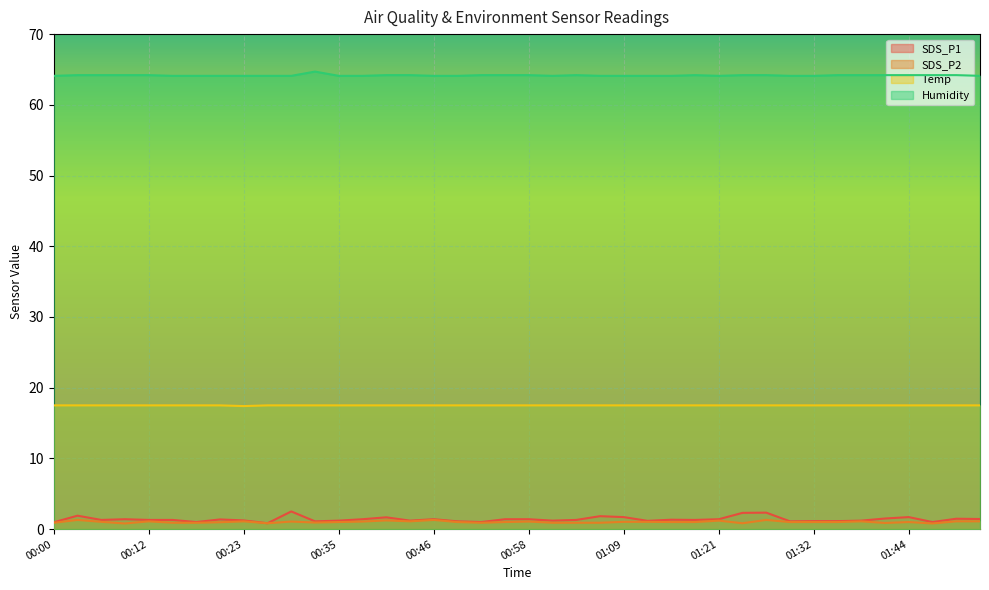

True or false: SDS_P2 and SDS_P1 intersect in this chart.

False